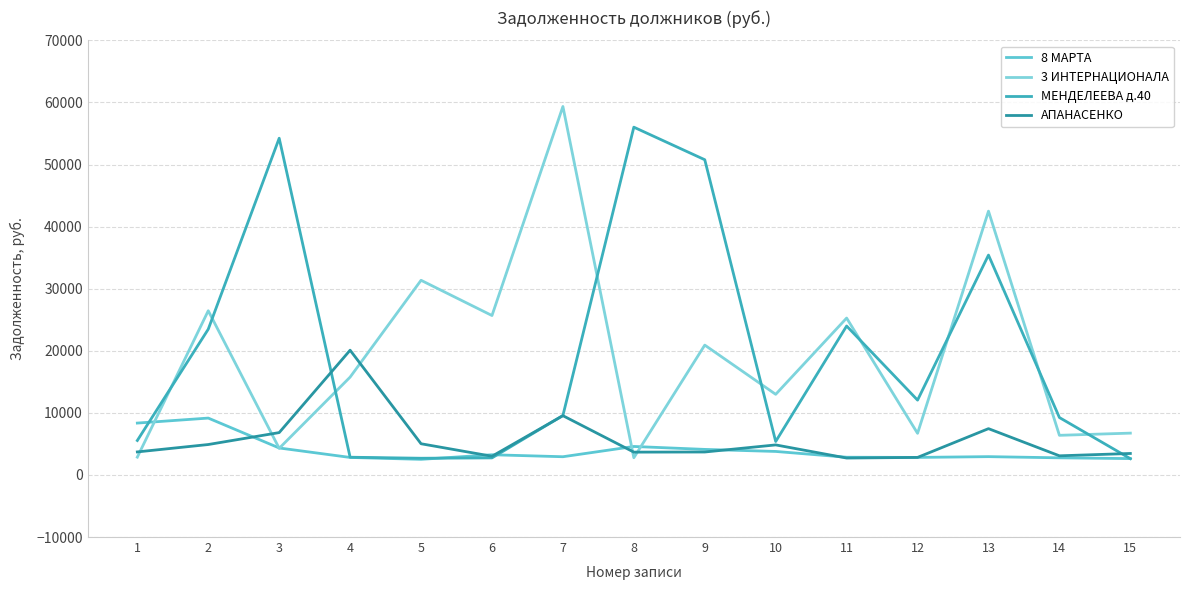

How many values in the 8 МАРТА series are below 2948?

7